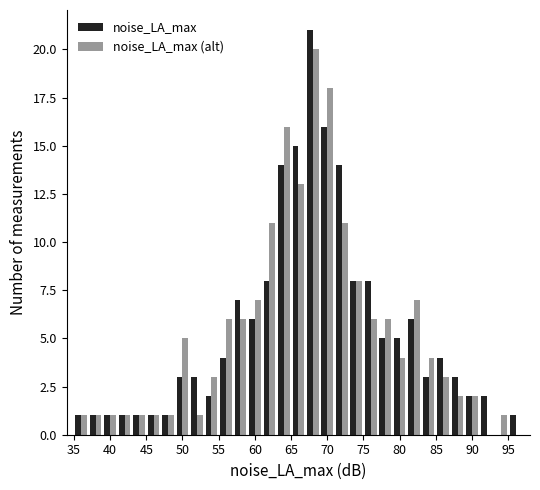

What is the height of the noise_LA_max bar covering 73 to 75 on the x-axis? The values are not printed on the chart, so give them approximately, as read against the axis.

8